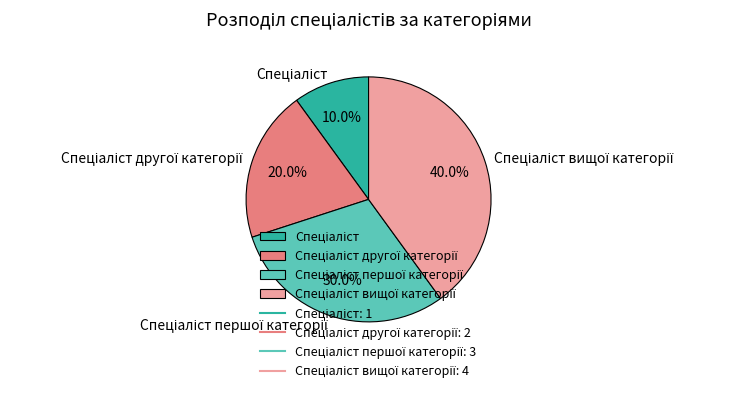

To the nearest percent, what is the difference between the largest and smallest slice percentages?

30%